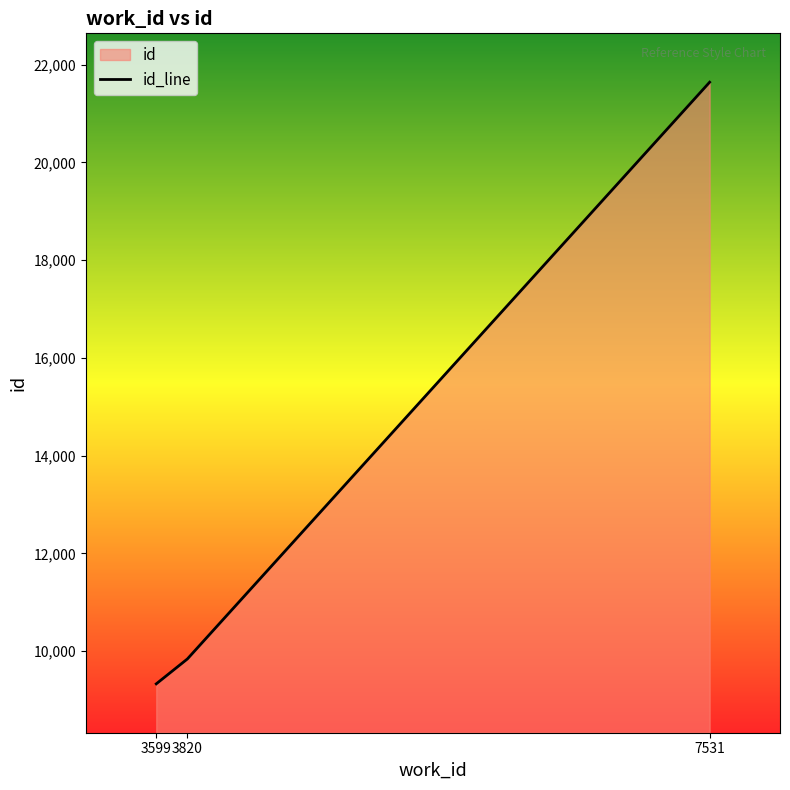

What is the sum of the values at 7531 and 3599?

30972